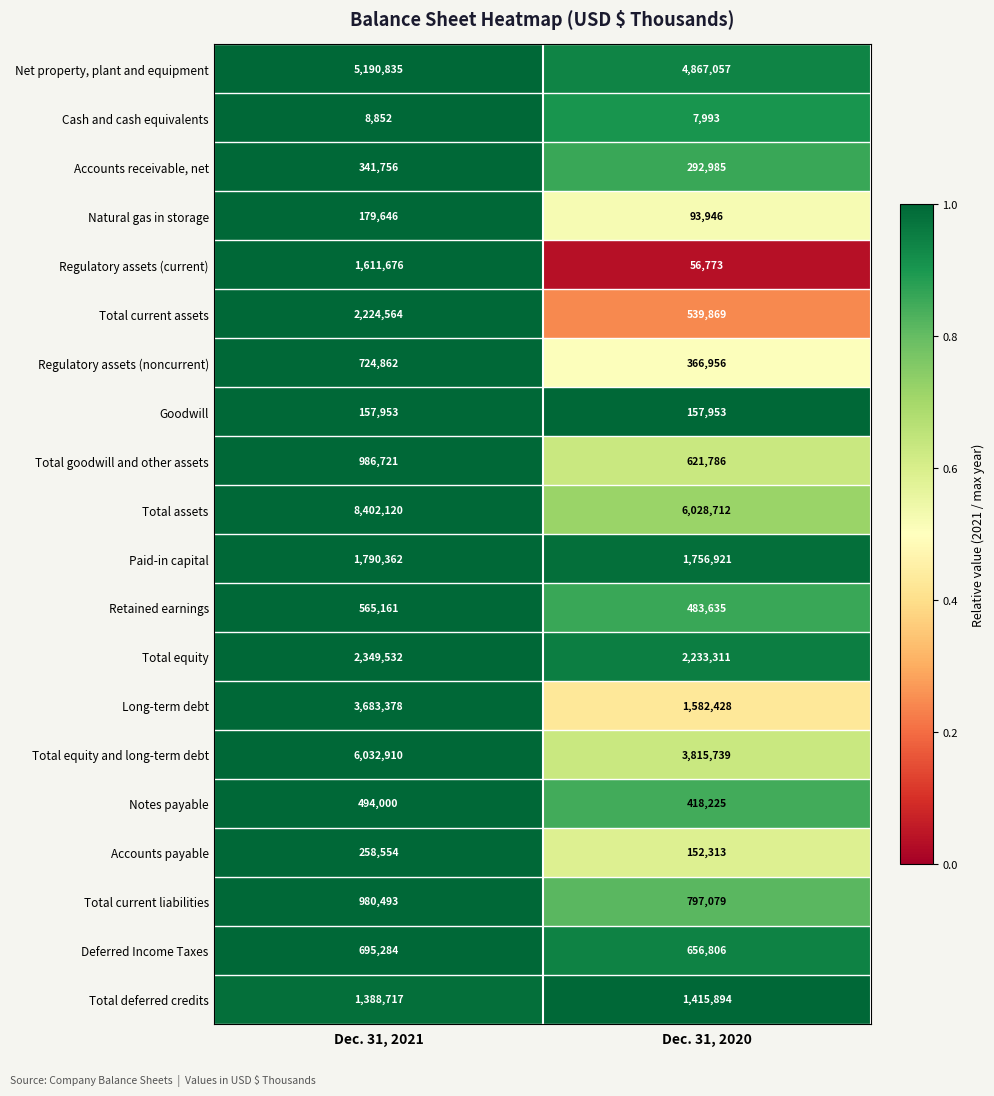

Which series has the largest total across all categories?

Total assets